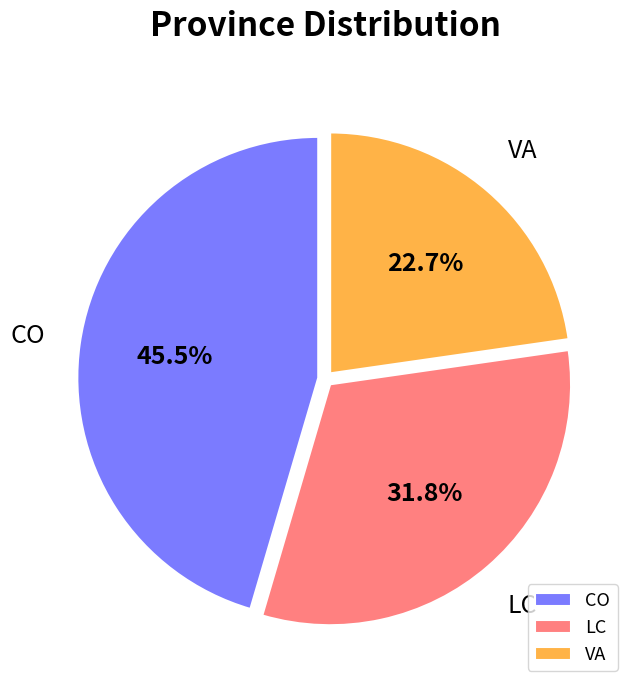

Is CO the majority of the pie?

No